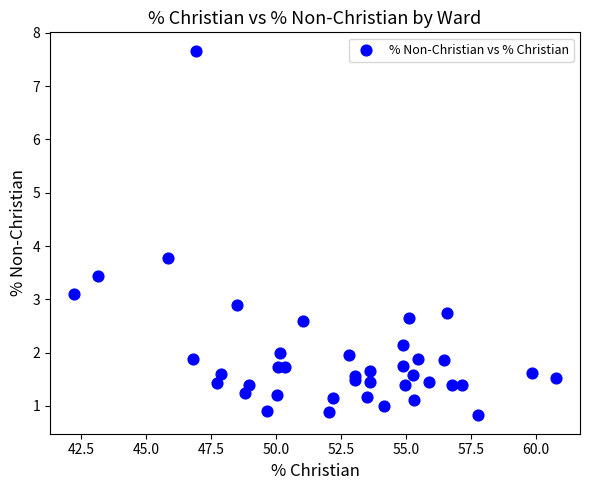

What Y value in the scatter plot is closest to 4?

3.8